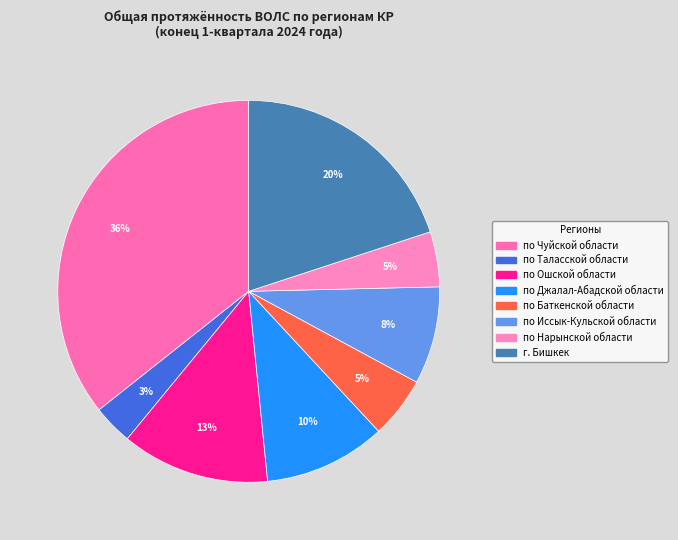

Does по Чуйской области represent more than half of the total?

No